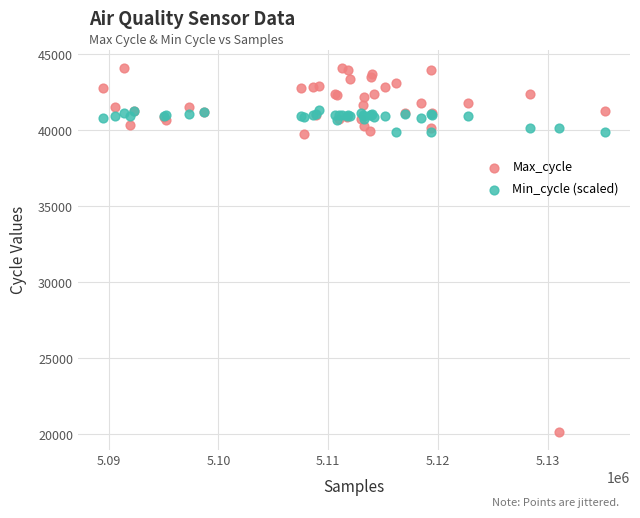

Which series contains the lowest Y value?

Max_cycle